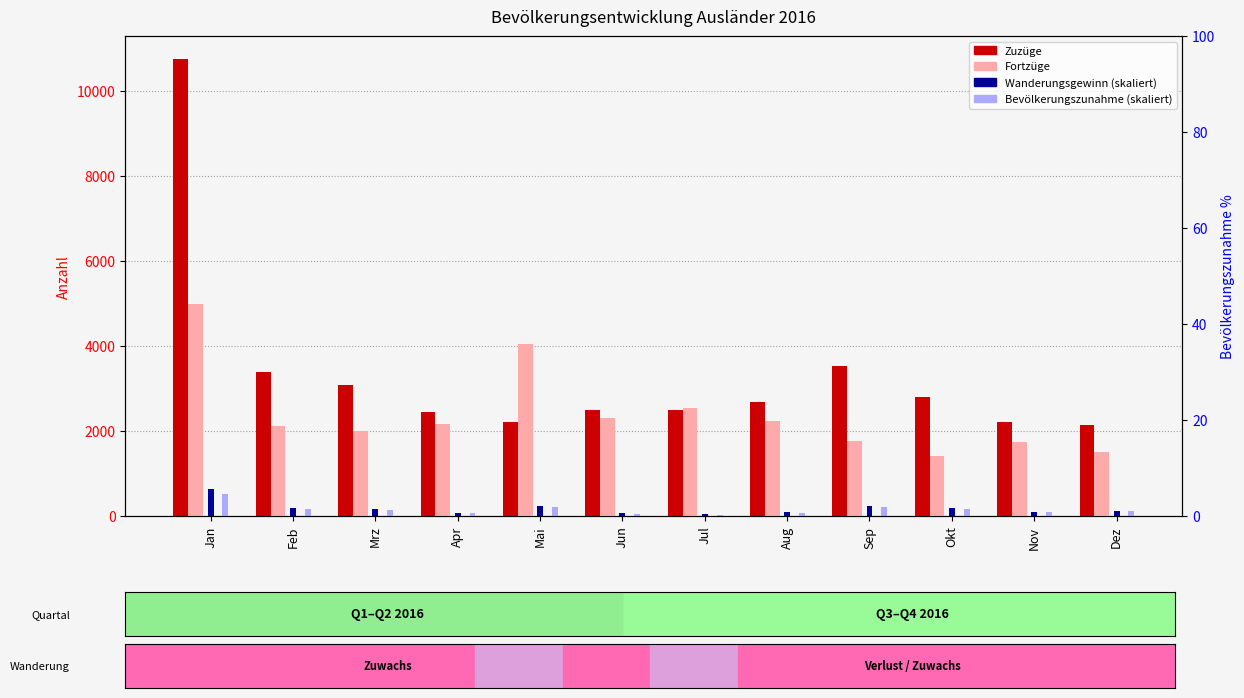

Which series changed the most between Apr and Okt?

Fortzüge